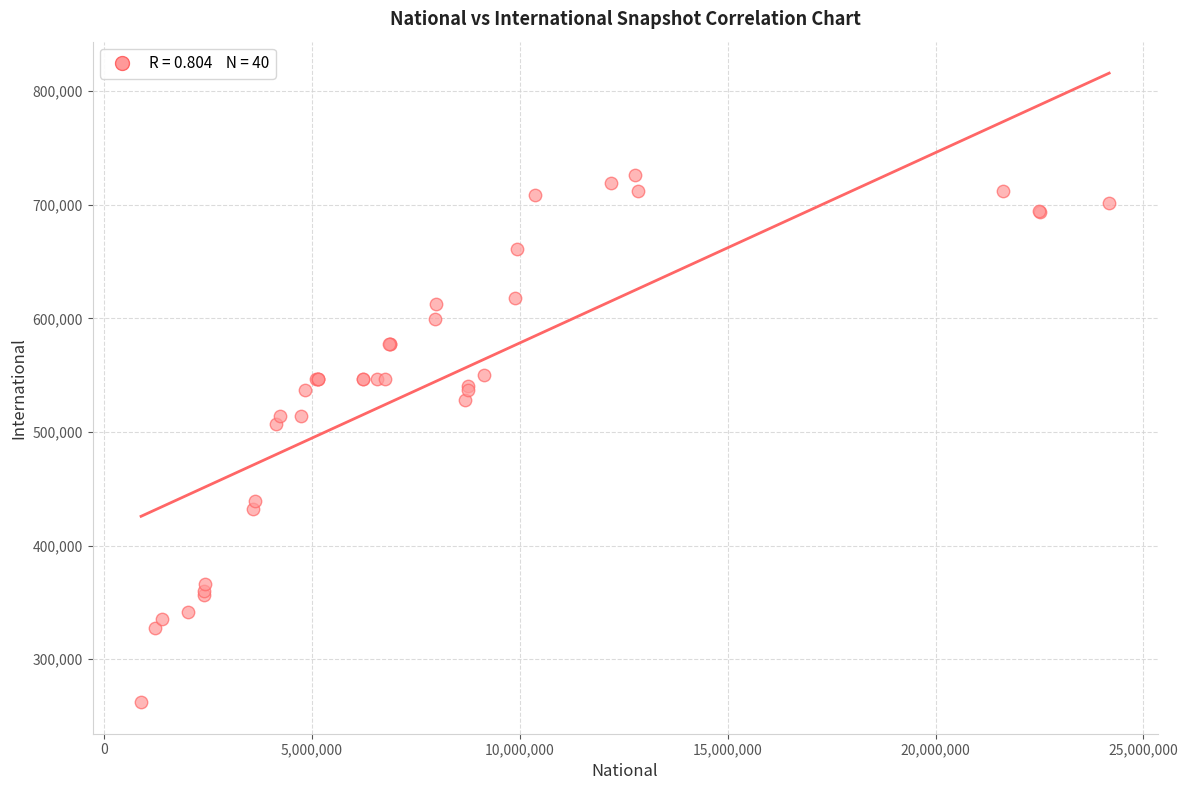

What Y value in the scatter plot is closest to 494040?

507020